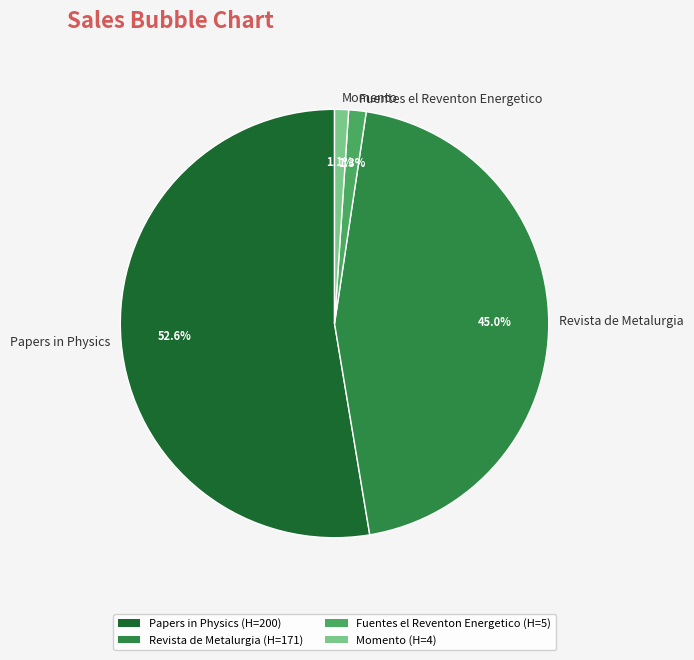

What is the total percentage of Fuentes el Reventon Energetico and Papers in Physics?

53.9%